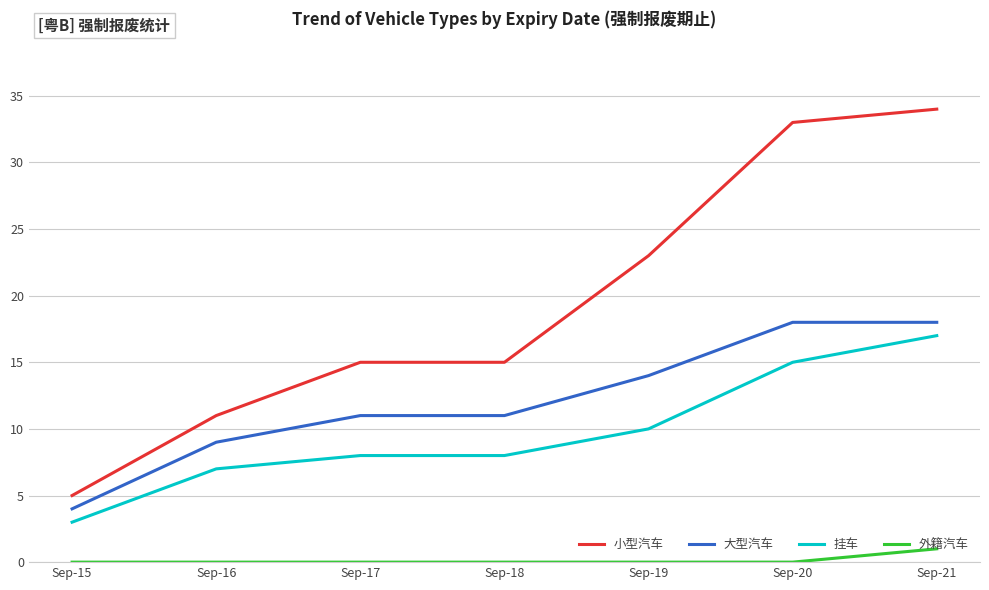

Which label corresponds to the largest value in the chart?

Sep-21